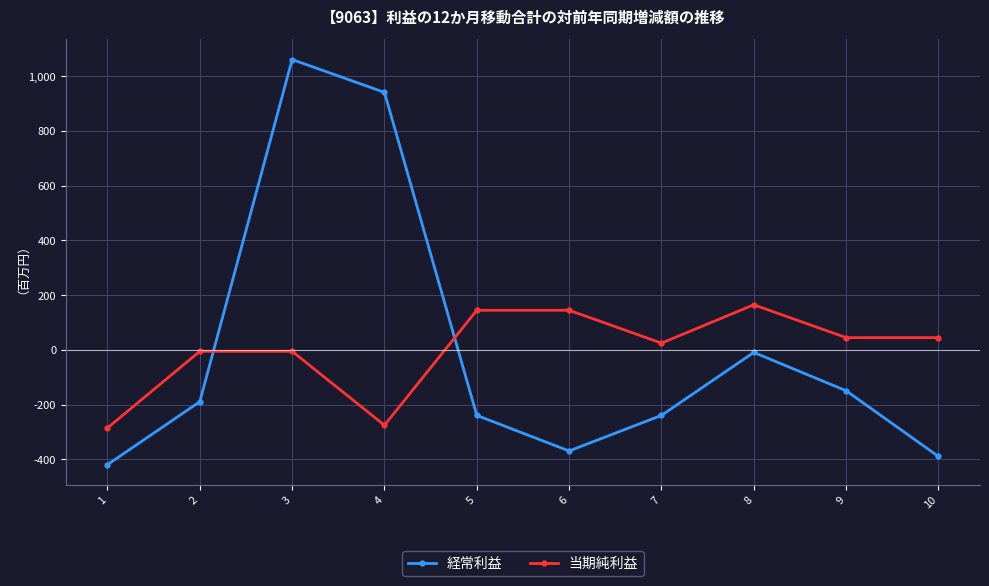

Which series changed the most between 4 and 9?

経常利益